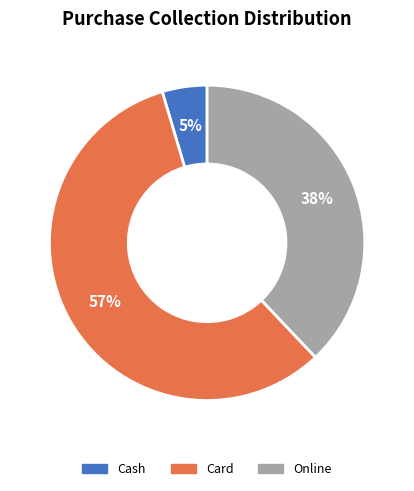

To the nearest percent, what is the combined percentage of Card and Online?

95%